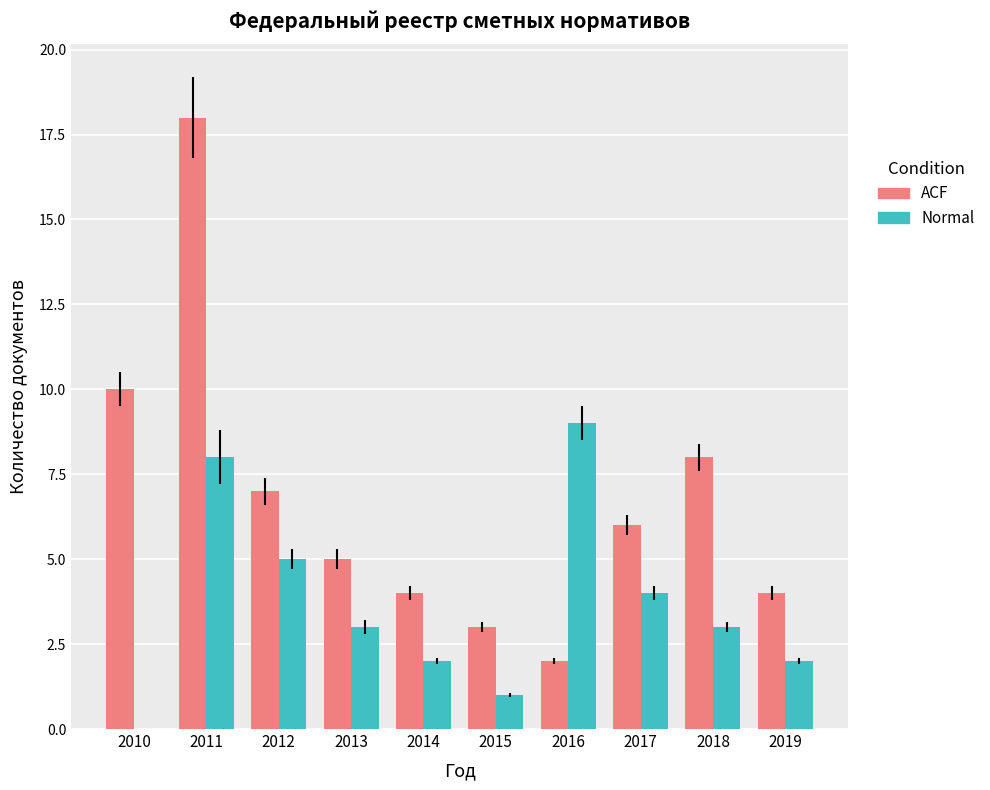

At which label does Normal reach its peak?

2016